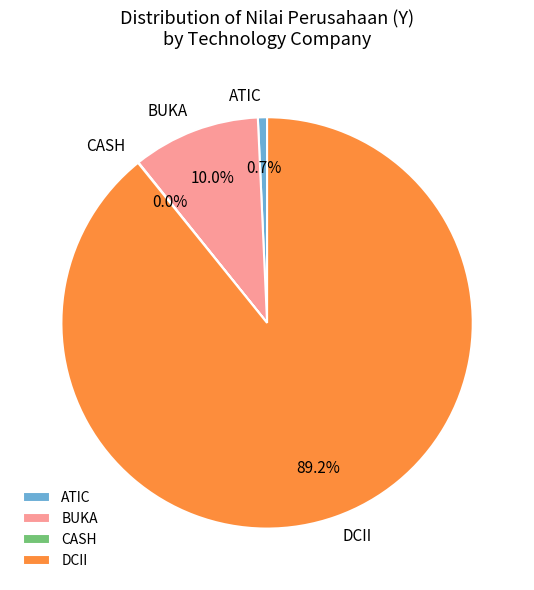

What is the largest slice in the pie chart?

DCII